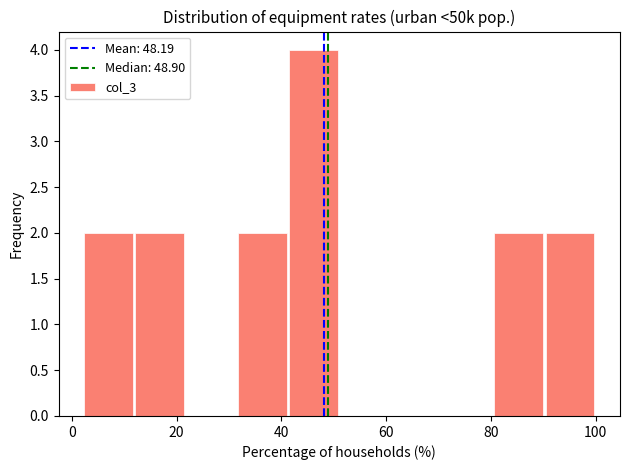

Reading left to right, list every bar in this chart as the range it spans on the x-axis followed by its height. Neither the bar edges nor the heights are printed on the chart, so give them approximately, as read against the axes.

2 to 12: 2
12 to 22: 2
22 to 32: 0
32 to 42: 2
42 to 52: 4
52 to 60: 0
60 to 70: 0
70 to 80: 0
80 to 90: 2
90 to 100: 2